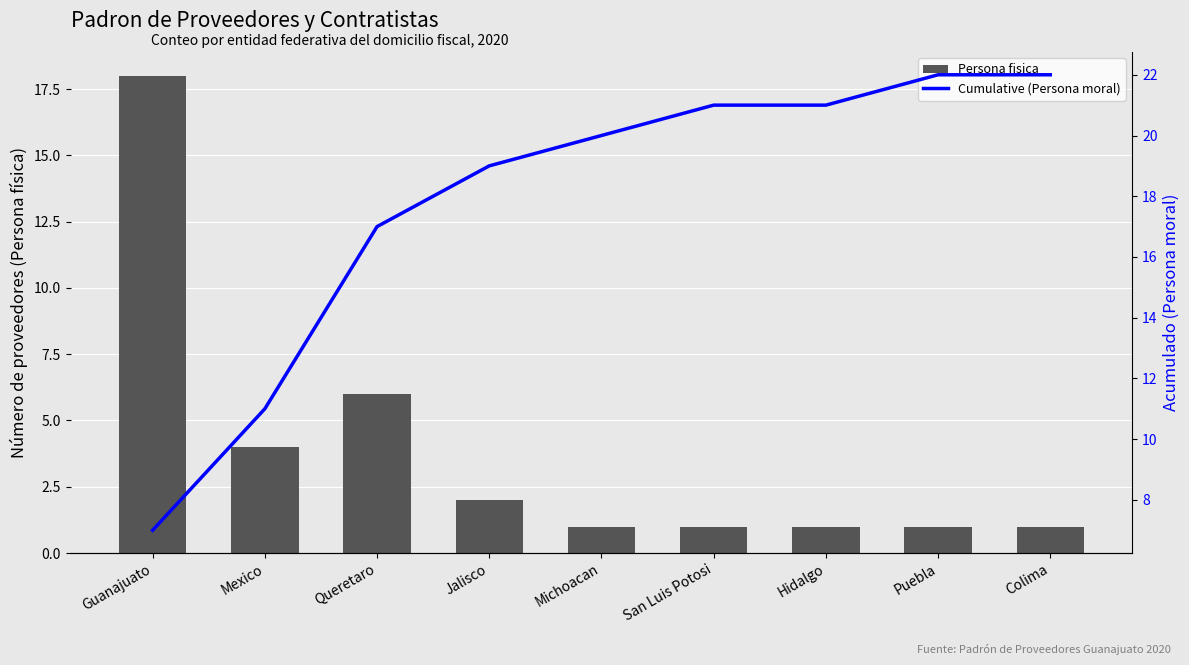

At how many categories does at least one series exceed 8?

9